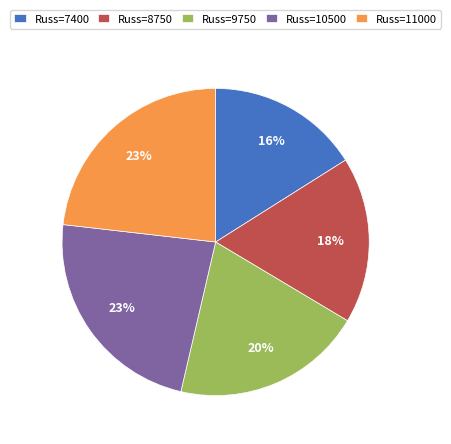

What is the ratio of the value at Russ=10500 to the value at Russ=8750?

1.3